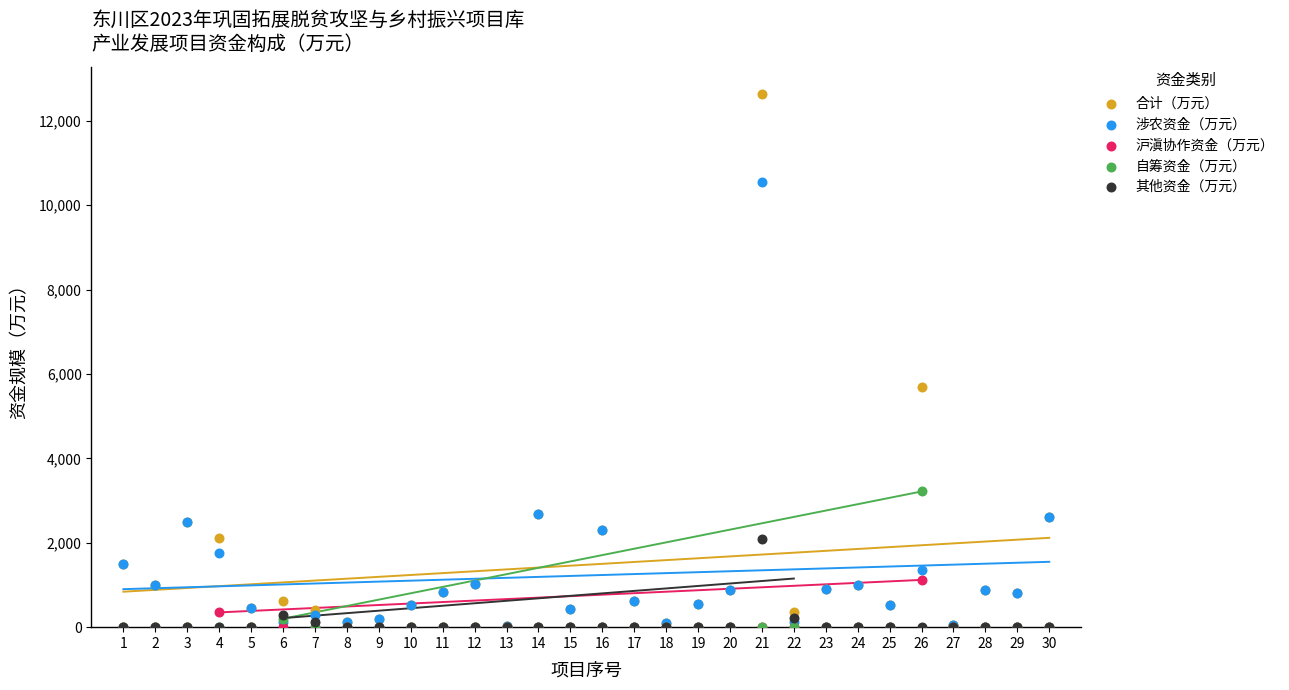

Across all series, what Y value is closest to 6321?

5701.1